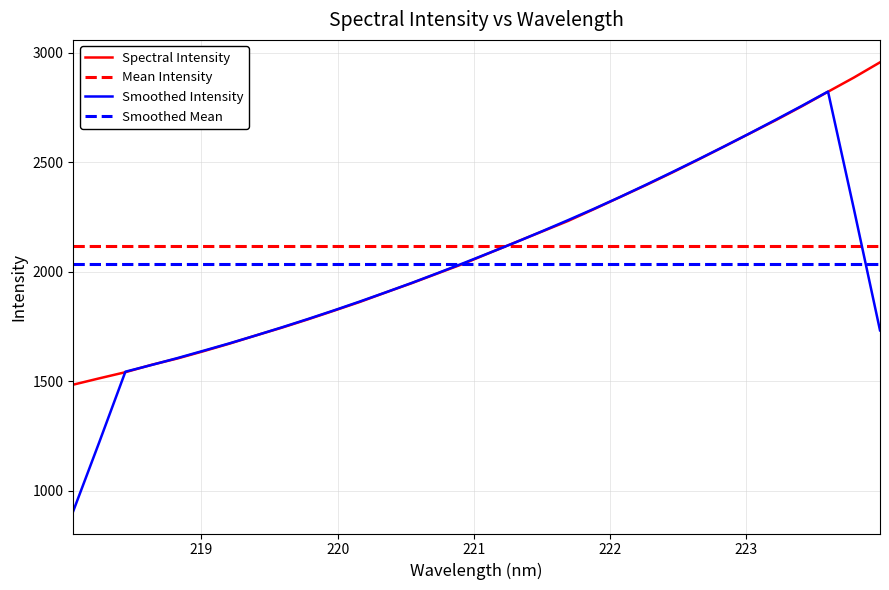

List the labels in order of value, largest first.

223.9802, 223.7895, 223.5987, 223.408, 223.2172, 223.0264, 222.8355, 222.6447, 222.4538, 222.263, 222.0721, 221.8812, 221.6902, 221.4993, 221.3083, 221.1174, 220.9264, 220.7354, 220.5444, 220.3533, 220.1623, 219.9712, 219.7801, 219.589, 219.3979, 219.2067, 219.0156, 218.8244, 218.6332, 218.442, 218.2508, 218.0596